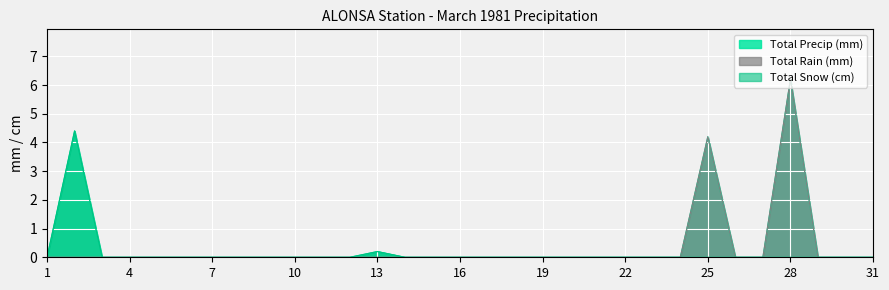

What is the maximum value for Total Precip (mm)?

6.2